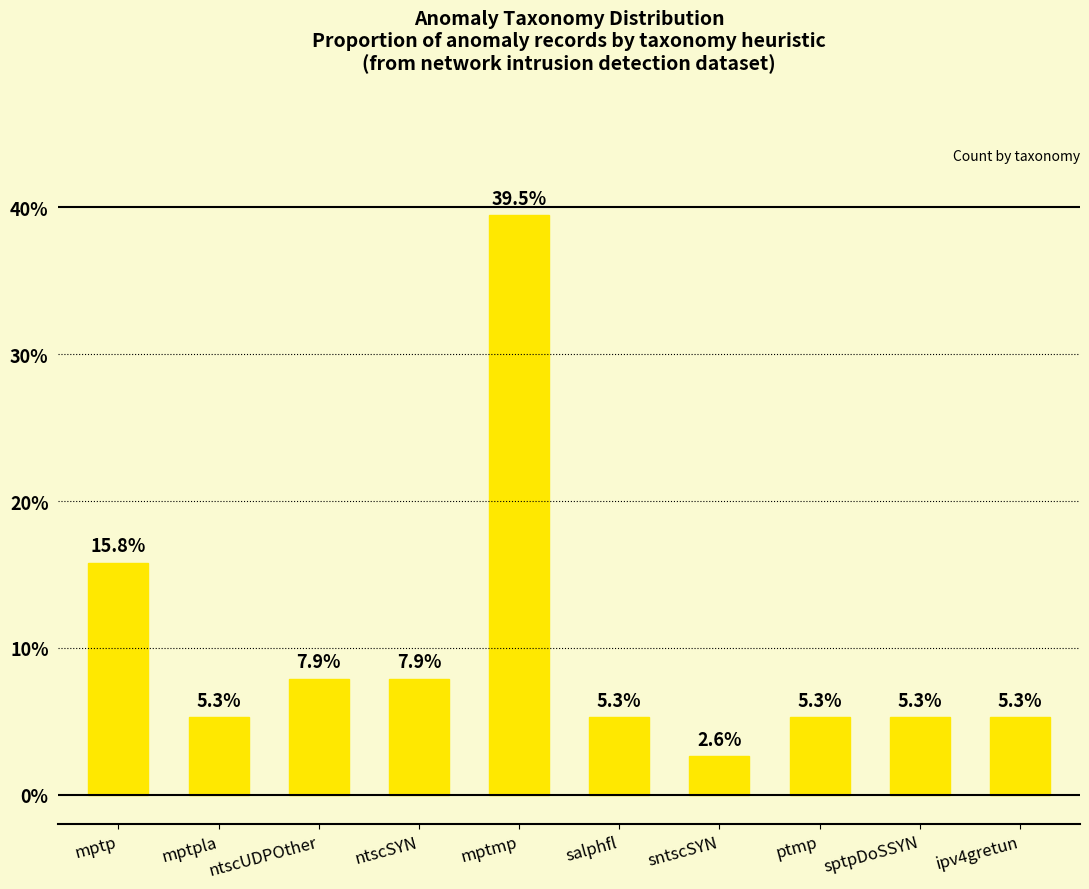

What is the ratio of the value at sptpDoSSYN to the value at mptp?

0.3